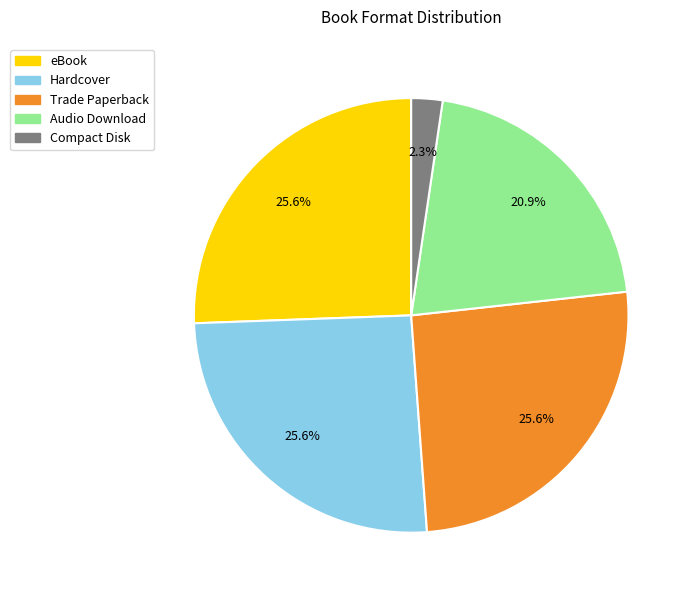

To the nearest percent, what percentage of the pie is Hardcover?

26%